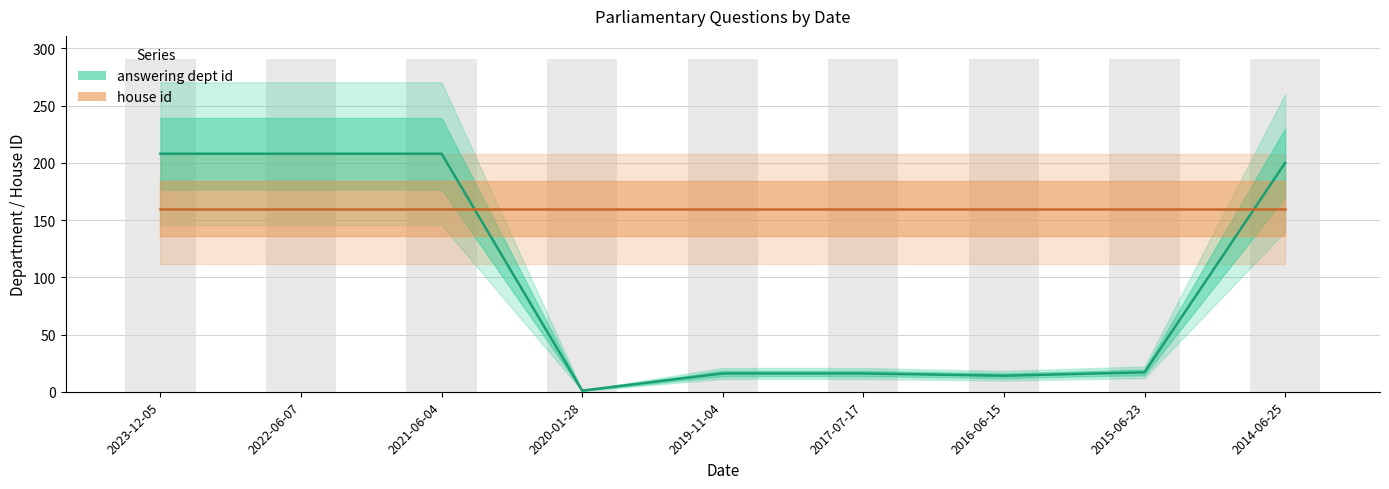

What is the value of the answering dept id bar at the 5th from the left?

16